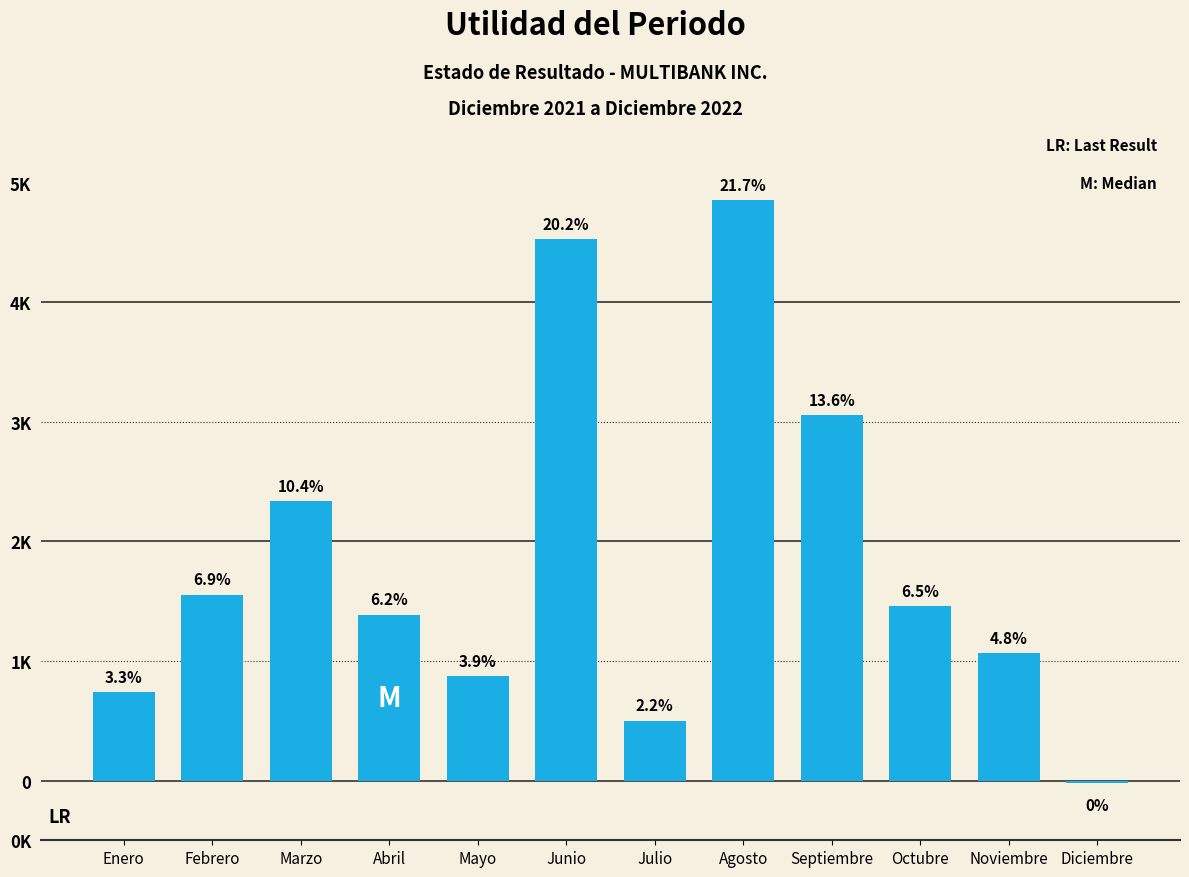

Are the bars horizontal?

No